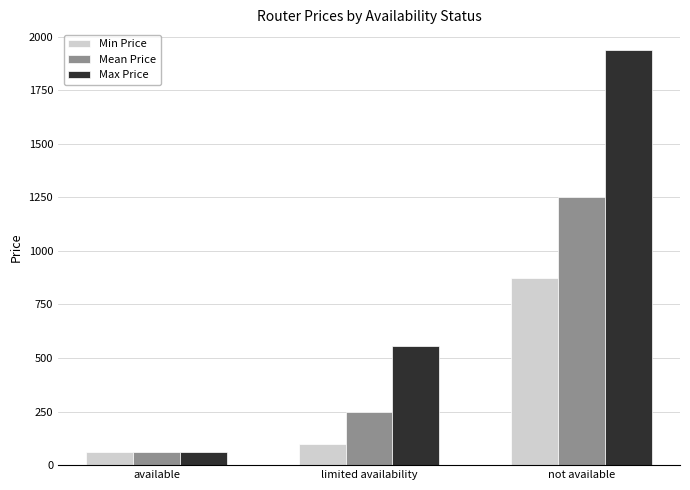

The value of Mean Price at limited availability is 410.9. True or false?

False